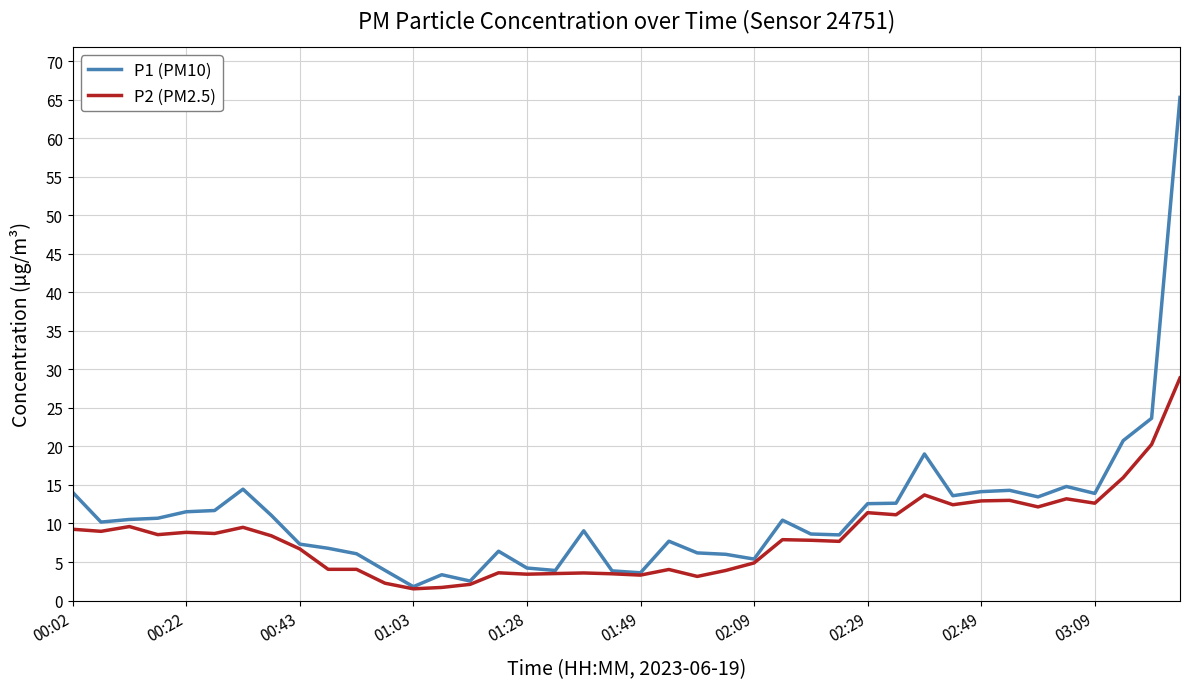

What is the minimum value for P2 (PM2.5)?

1.5